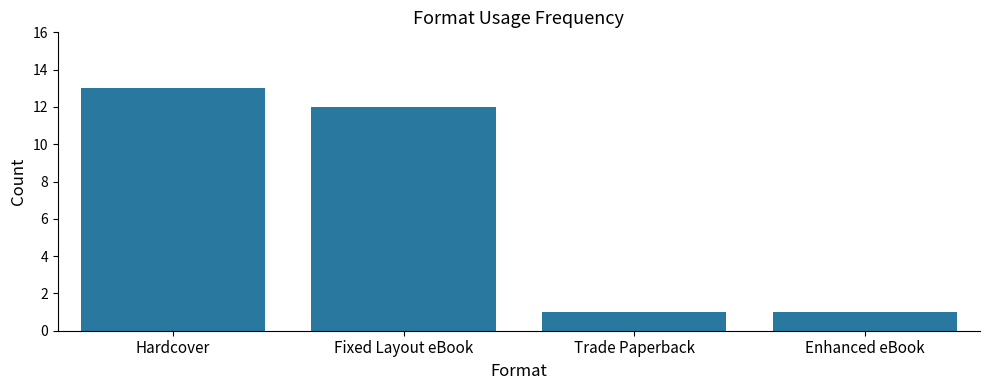

Reading left to right, transcribe all the data shown in this chart.

13	12	1	1